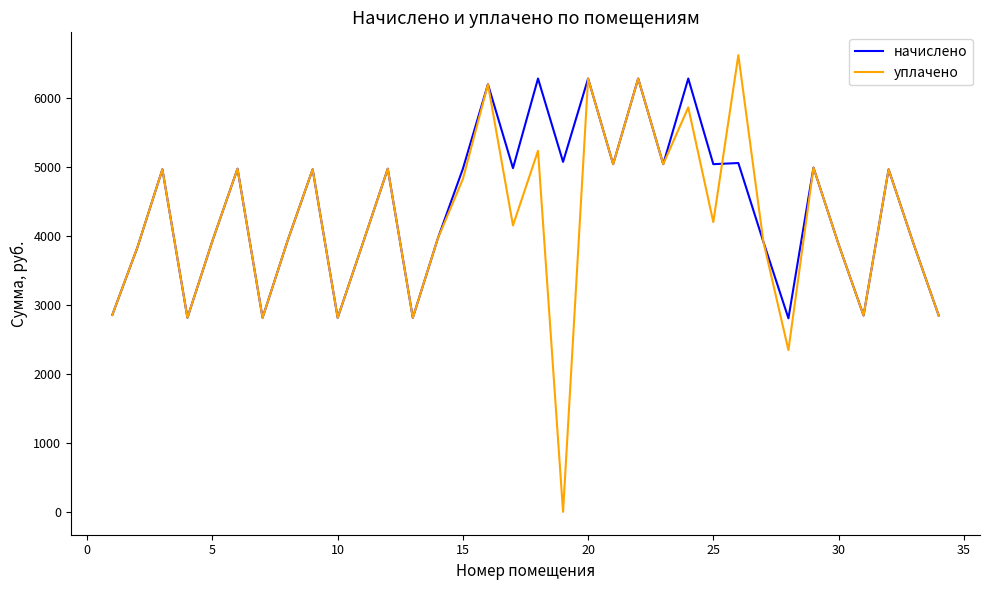

Which series has the widest spread of values?

уплачено